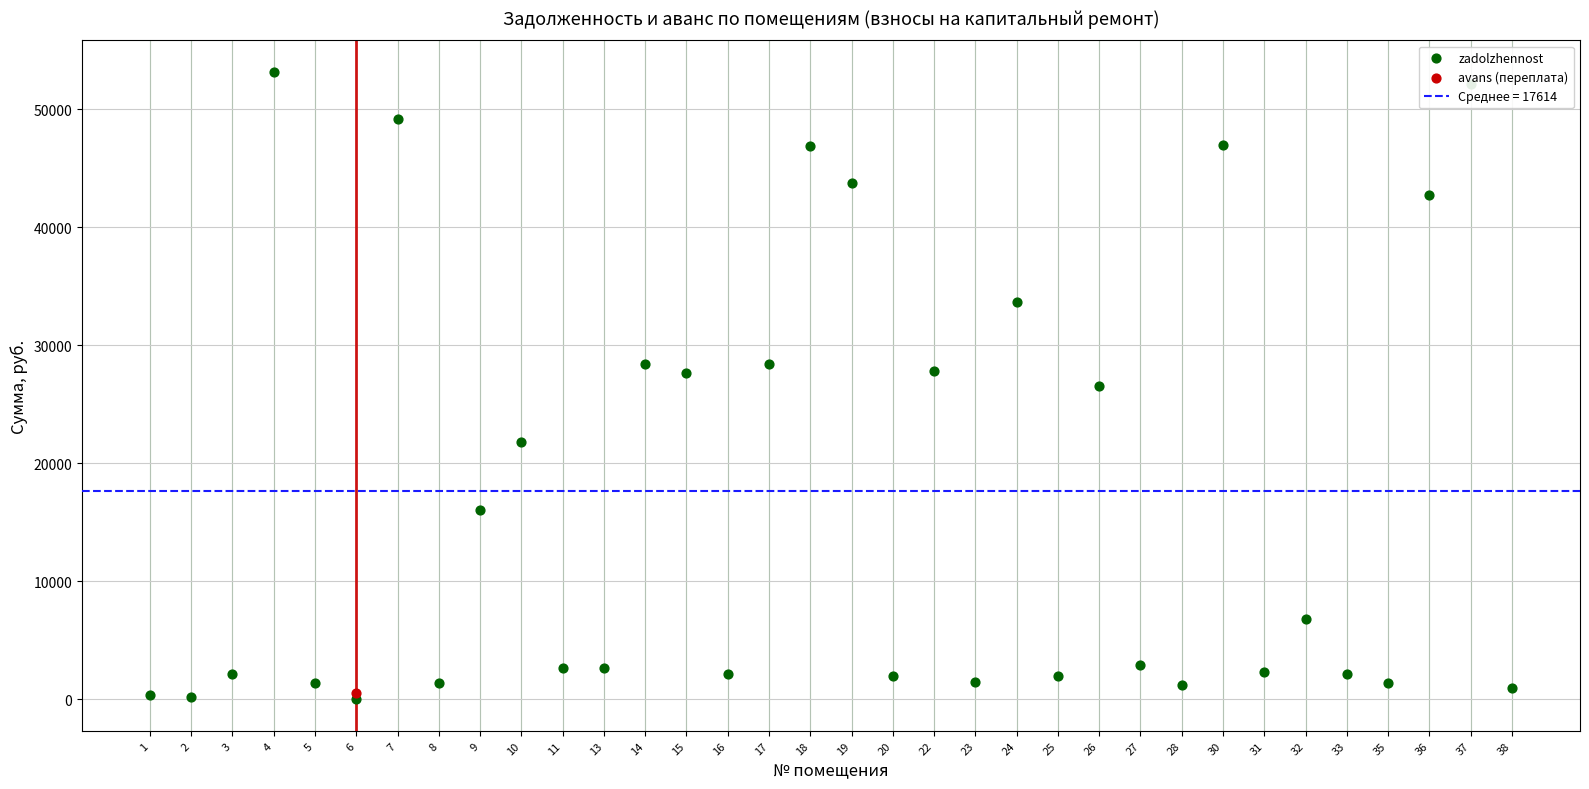

Between 37 and 13, which is larger?

37